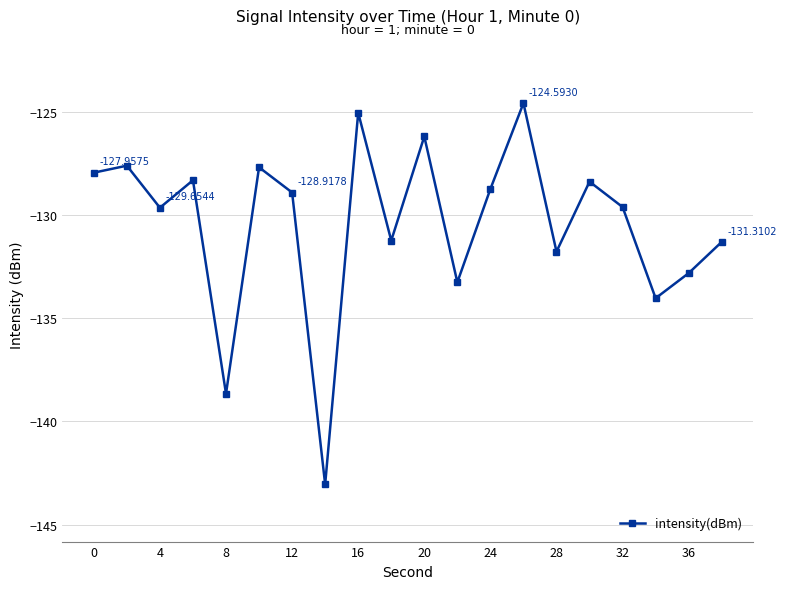

What is the smallest value displayed?

-143.1